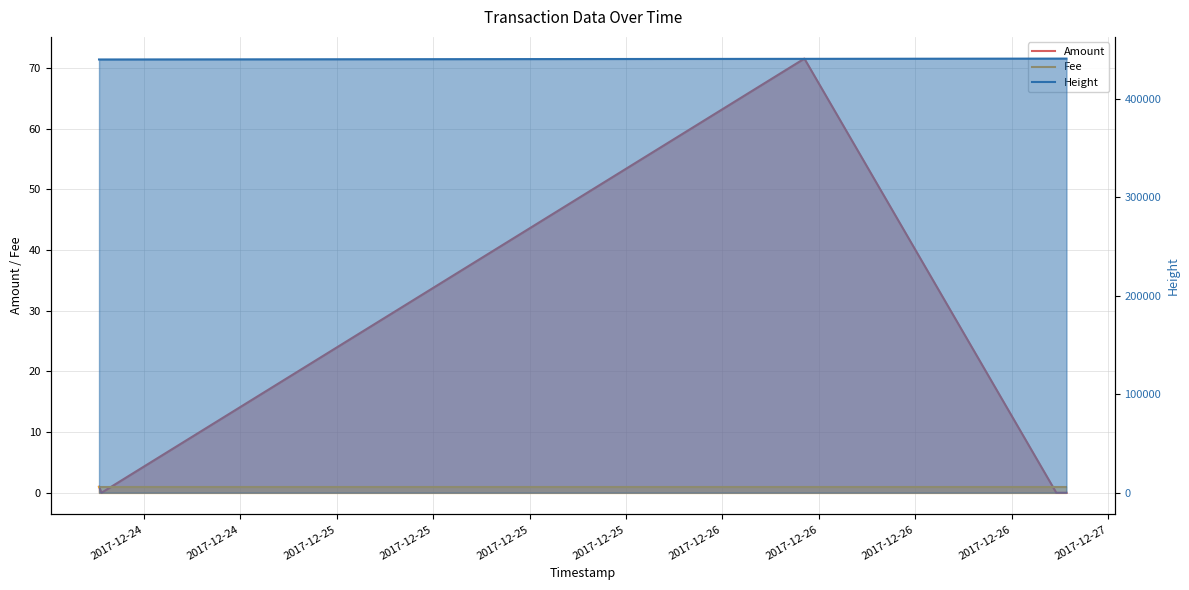

Which series has the largest total across all categories?

Height